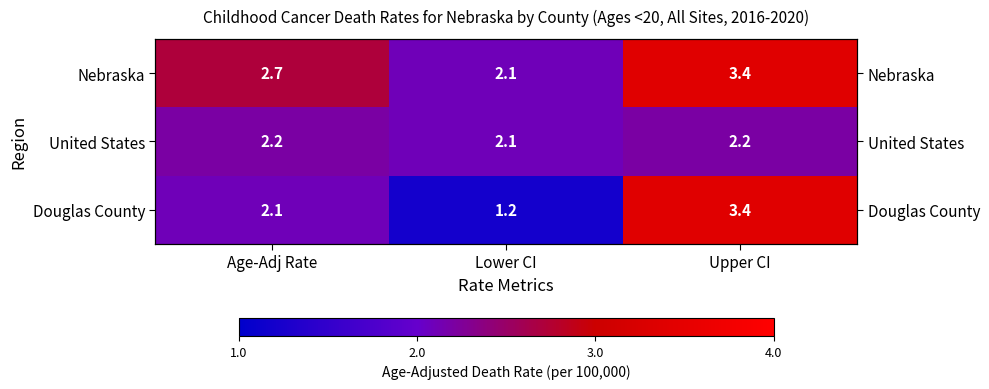

Which has a higher value, Lower CI or Age-Adj Rate?

Age-Adj Rate